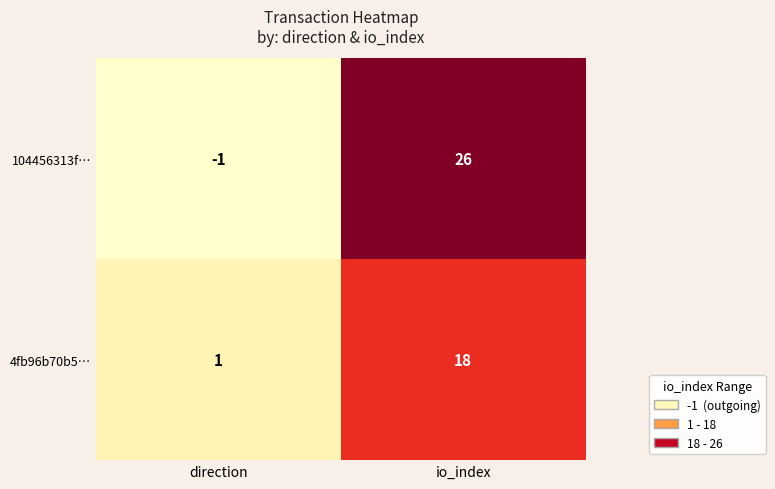

At which category does the chart reach its minimum across all series?

direction